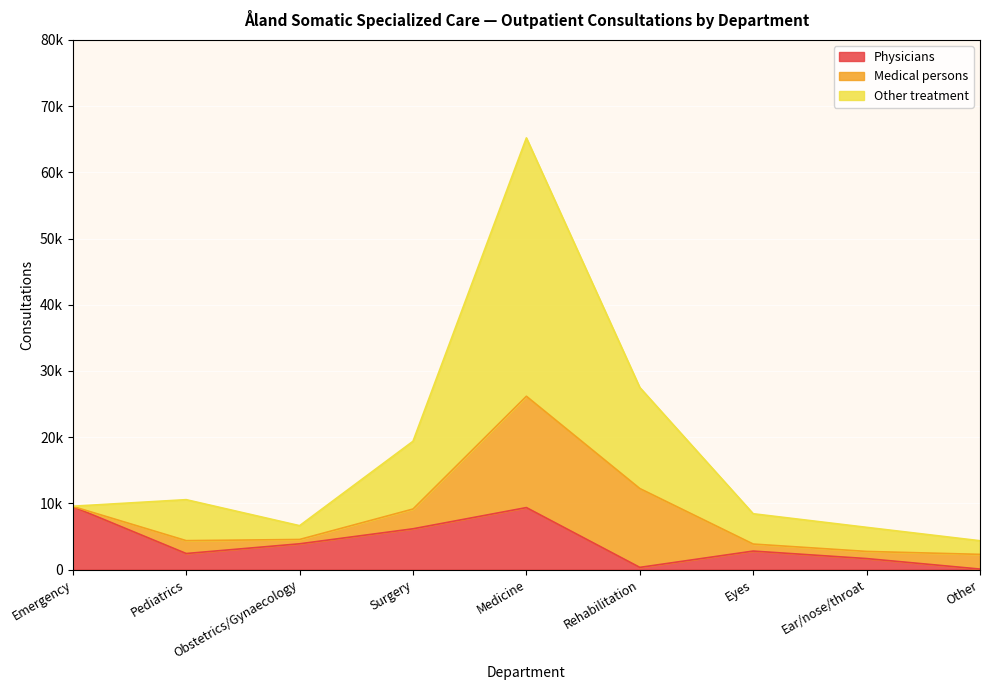

What is the label of the 8th point from the left?

Ear/nose/throat